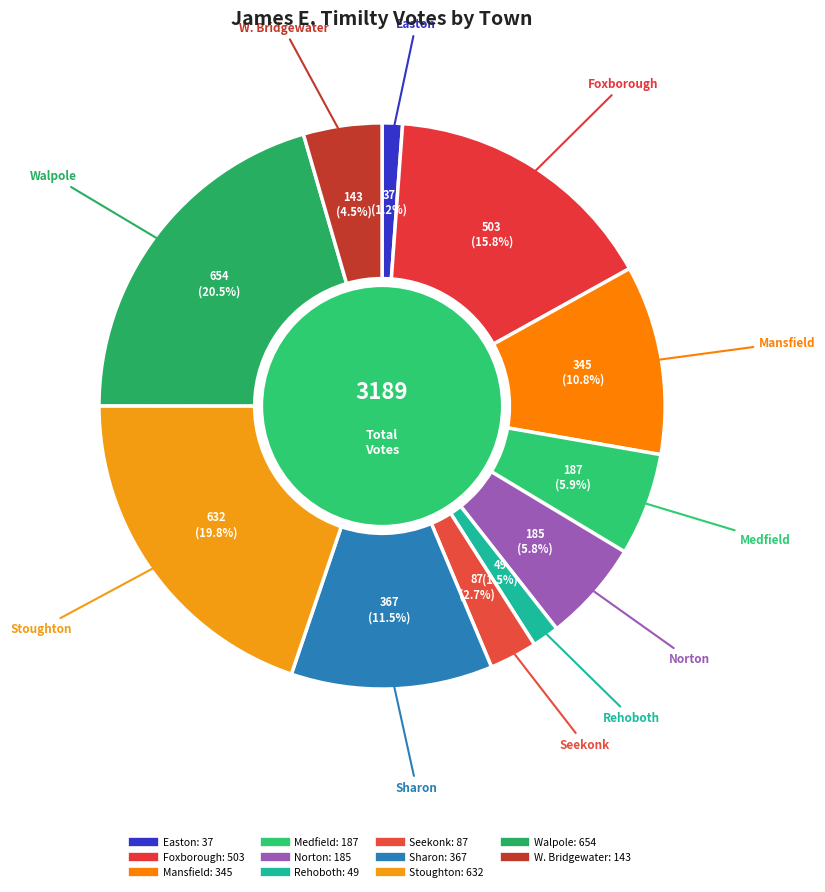

To the nearest percent, what is the difference between the W. Bridgewater and Sharon slice percentages?

7%